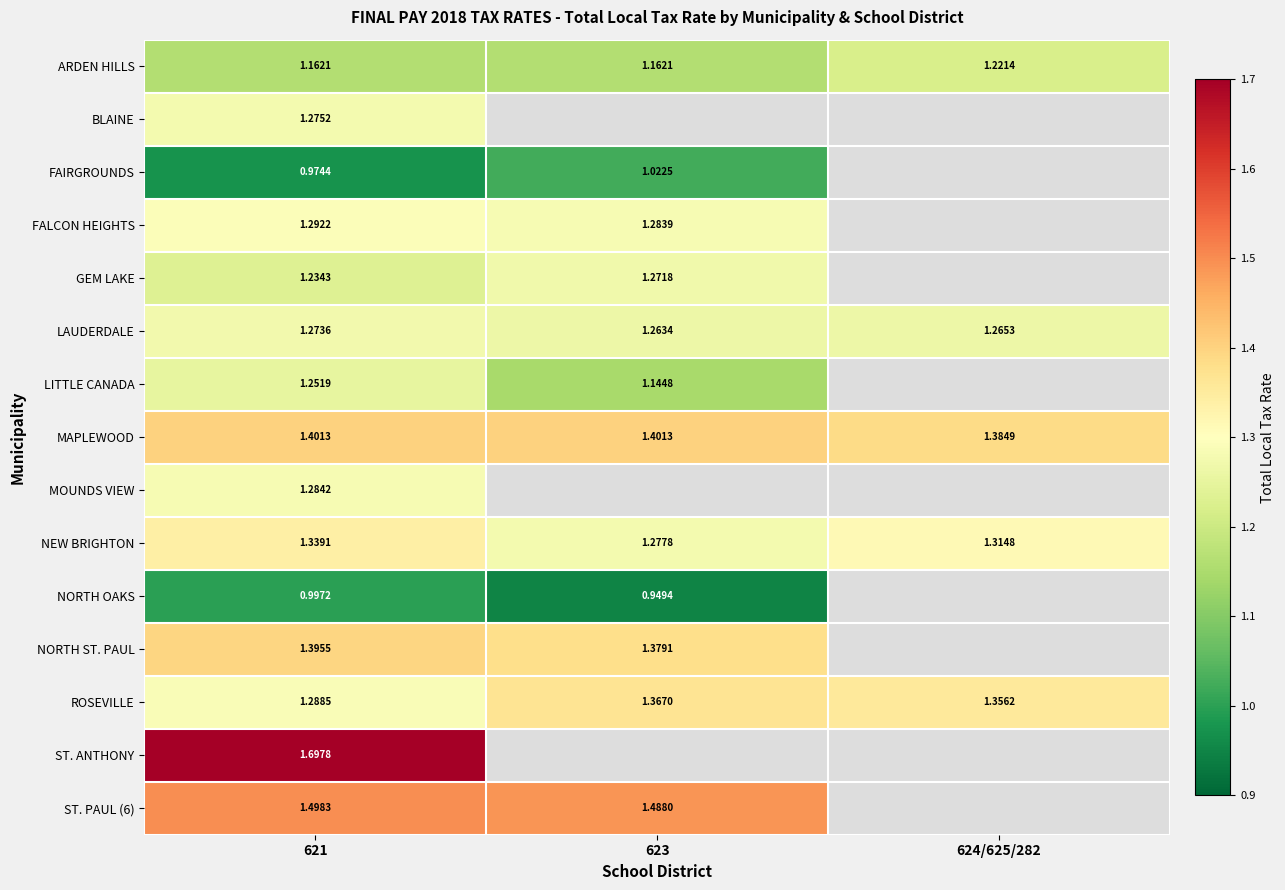

How many data points does each series have?

3